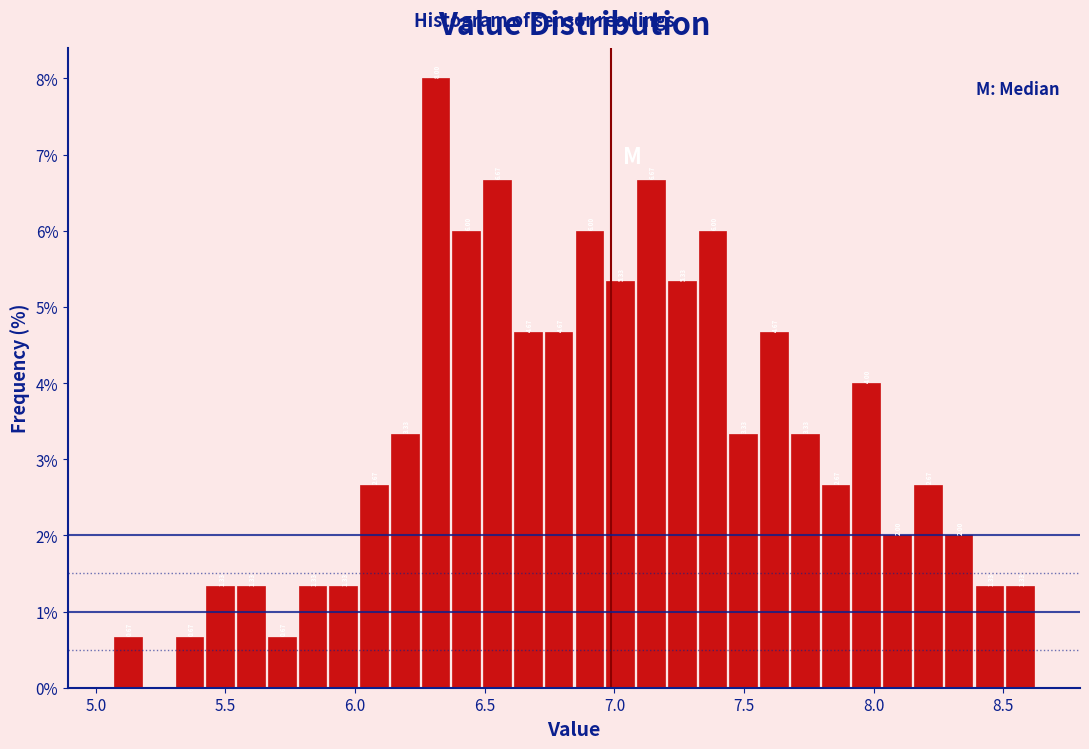

Read against the x-axis, roughly where is the centre of the tallest bar?

6.30